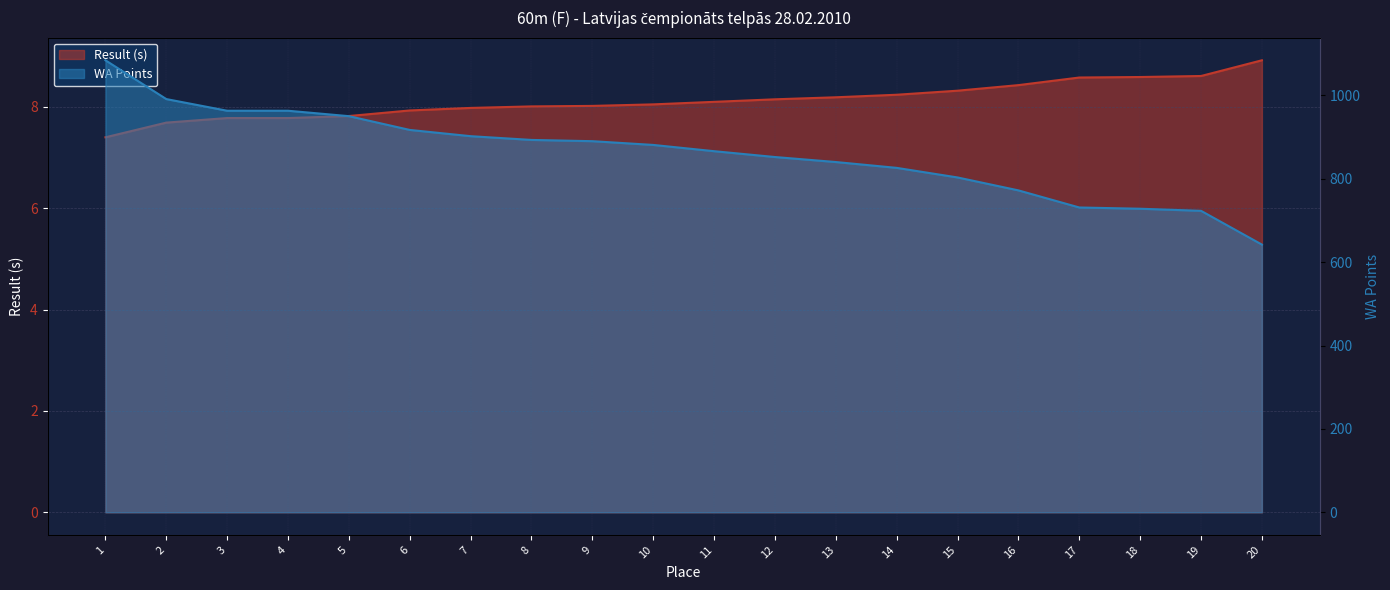

Which series changed the most between 14 and 20?

WA Points